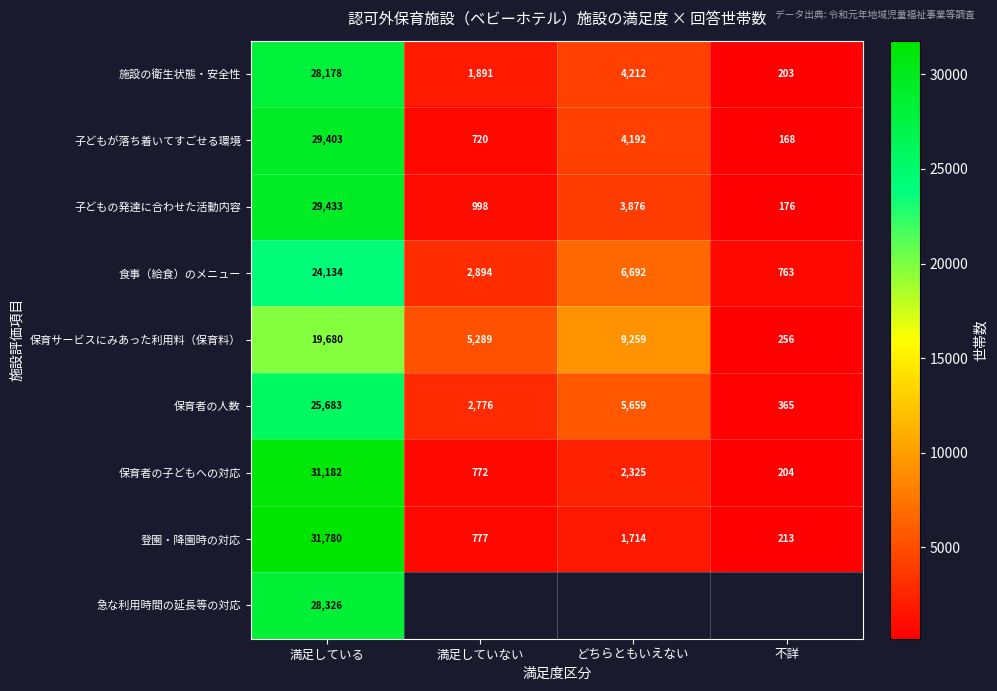

What is the difference between the 登園・降園時の対応 values at 満足していない and どちらともいえない?

937